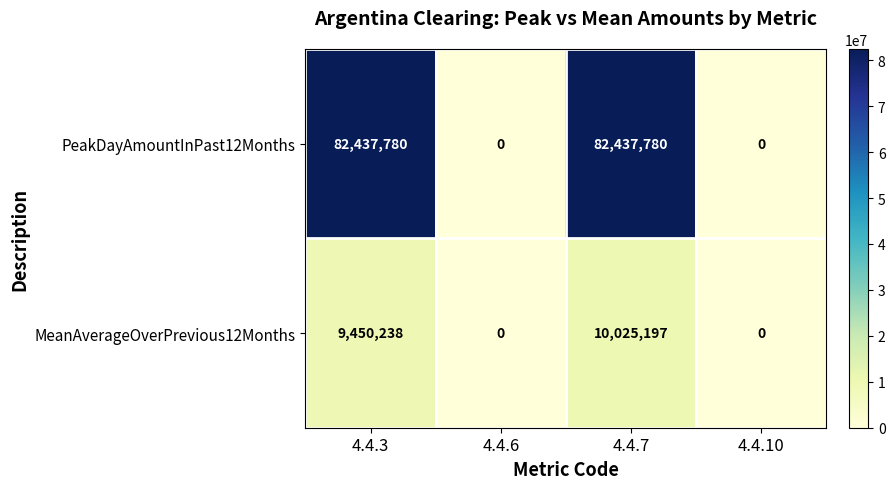

Read the MeanAverageOverPrevious12Months value at 4.4.3, to the nearest 10.

9450240